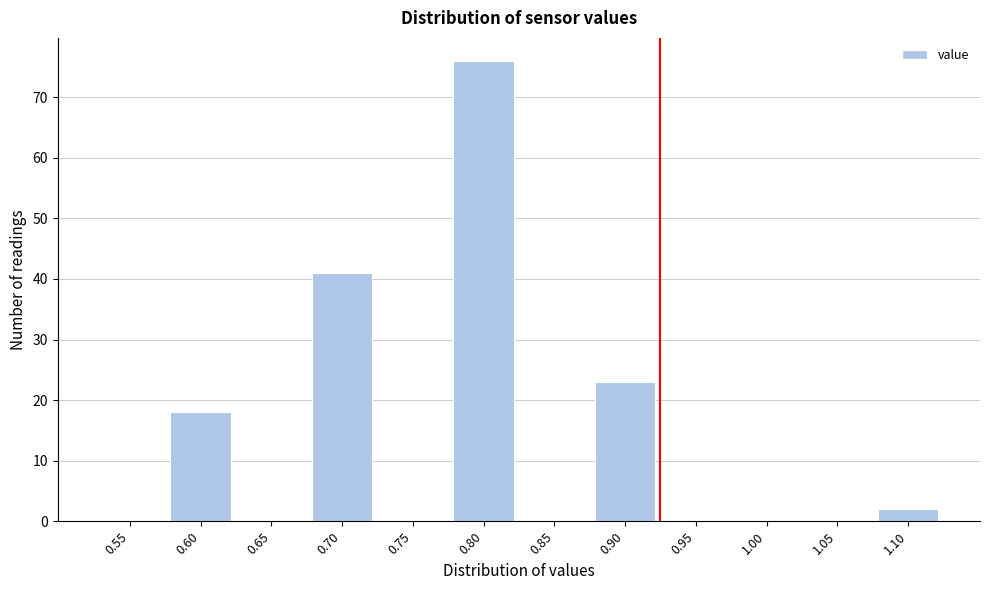

Reading right to left, what are all the values shown in this chart?

1.10=2	1.05=0	1.00=0	0.95=0	0.90=23	0.85=0	0.80=76	0.75=0	0.70=41	0.65=0	0.60=18	0.55=0